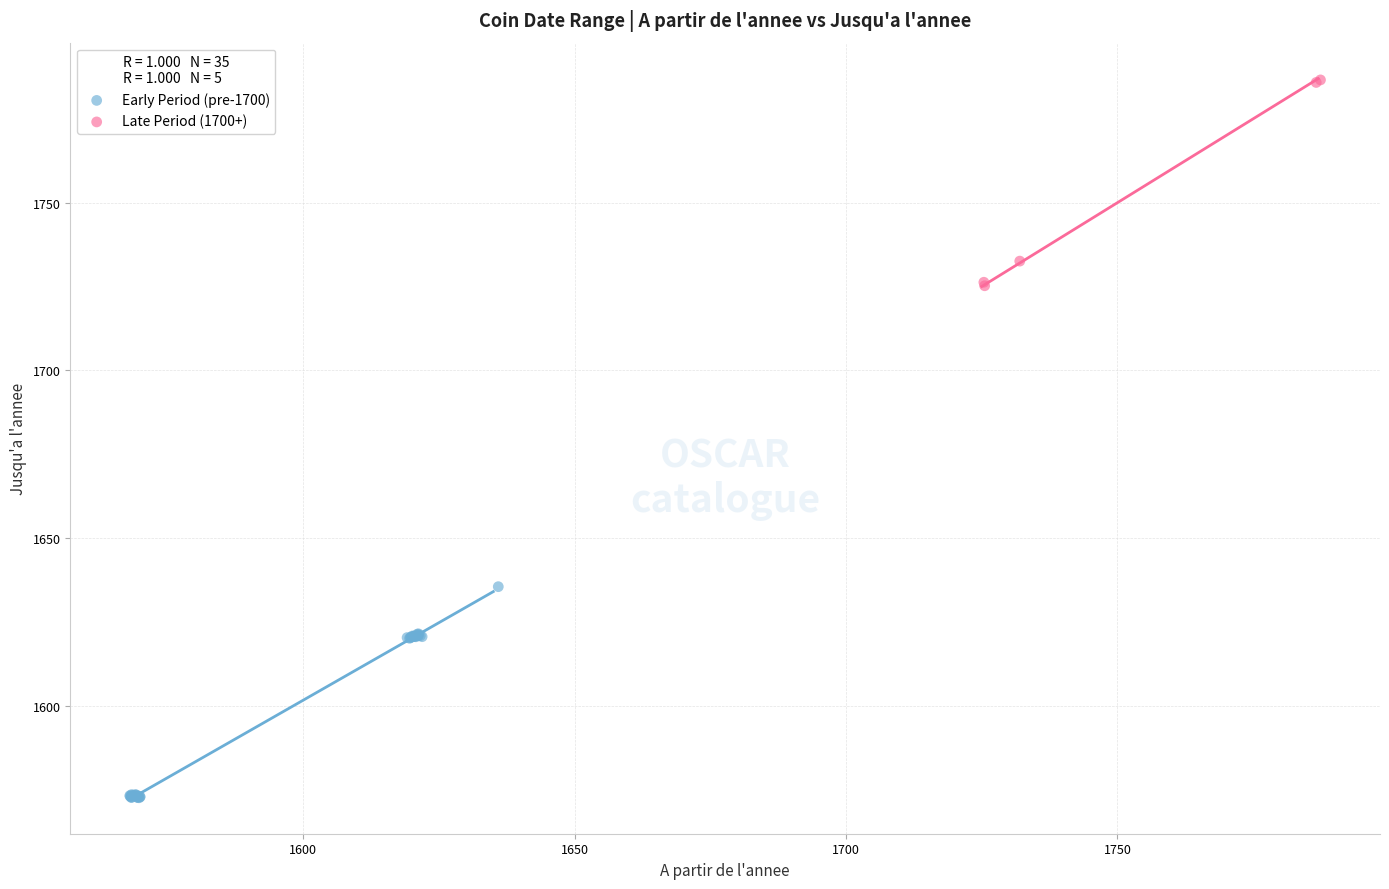

What are all the series names shown in the legend?

Early Period (pre-1700), Late Period (1700+)